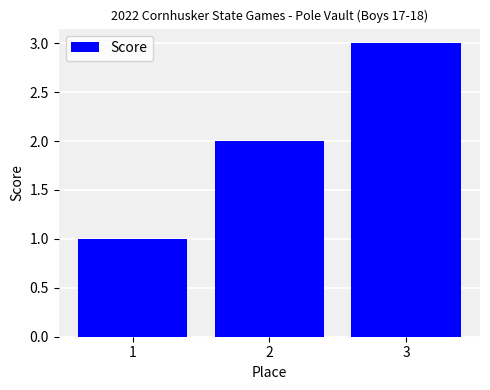

What is the change in value from 1 to 3?

+2